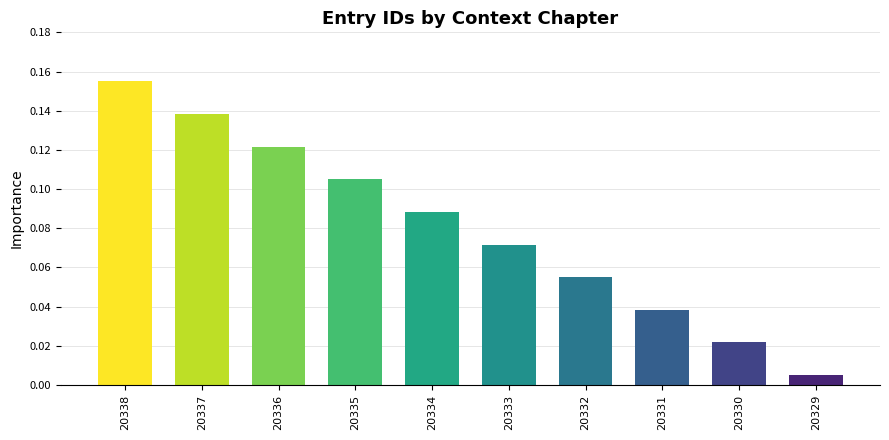

Rank the categories by value from highest to lowest.

20338, 20337, 20336, 20335, 20334, 20333, 20332, 20331, 20330, 20329